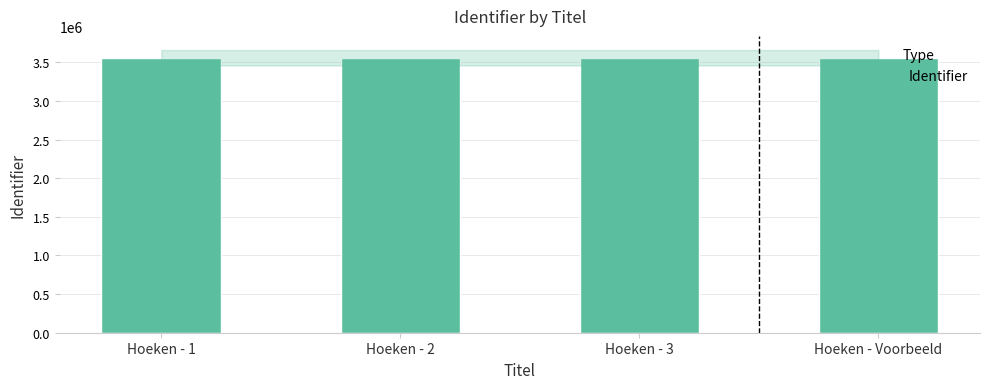

What is the average value?

3559272